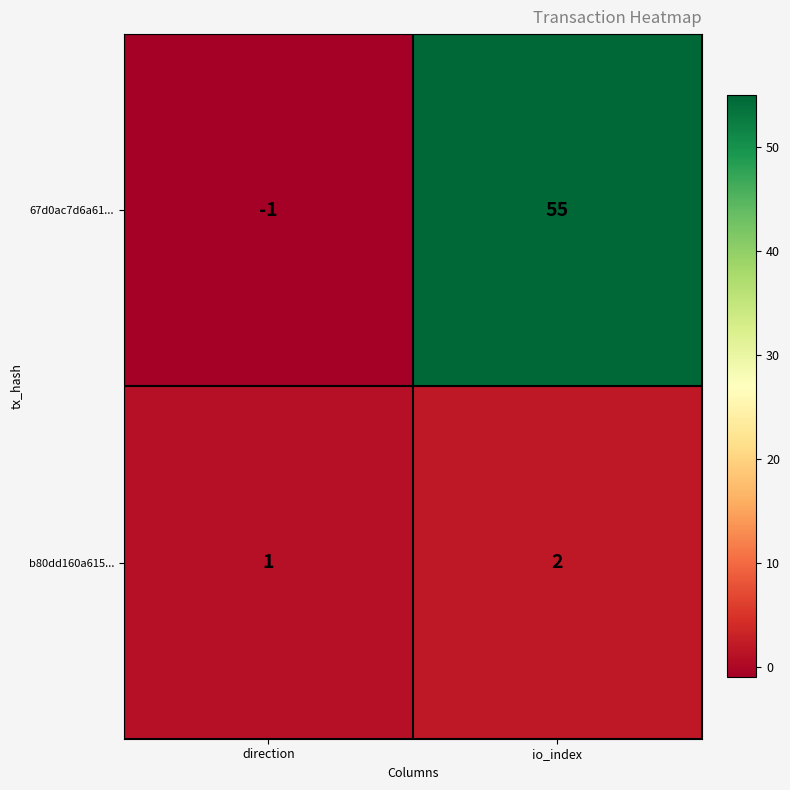

Reading left to right, extract all data points from this chart.

67d0ac7d6a61...: -1	55
b80dd160a615...: 1	2